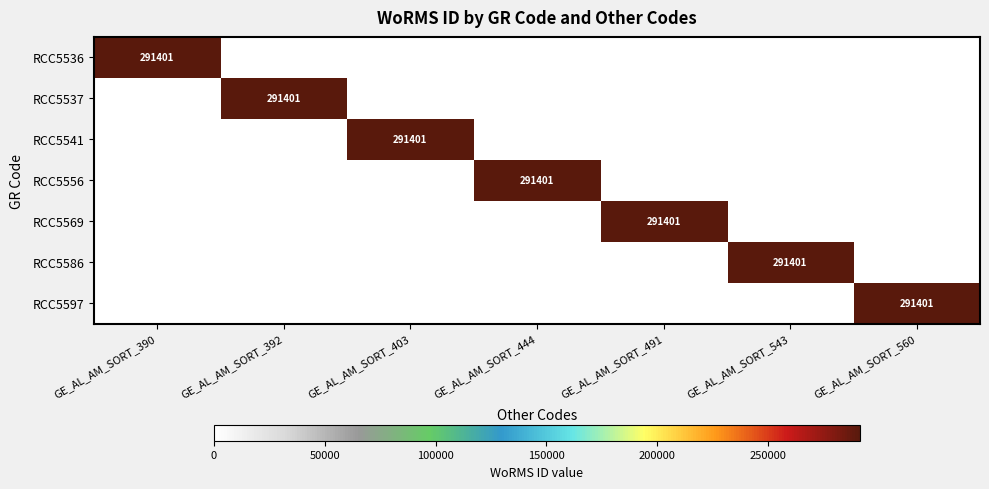

The value of RCC5537 at GE_AL_AM_SORT_392 is 379238. True or false?

False